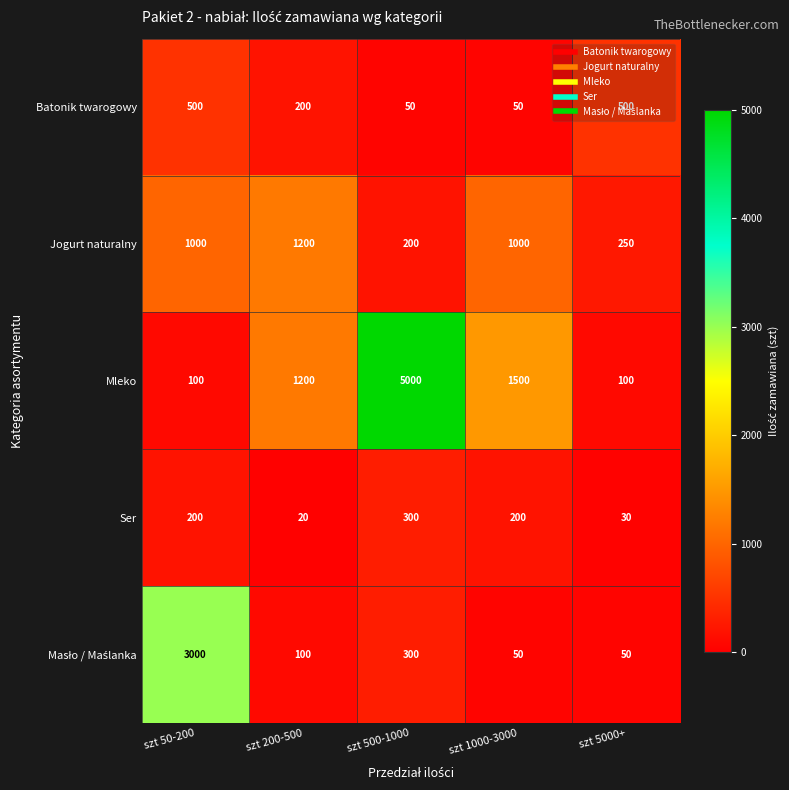

What is the maximum value shown in the chart?

5000